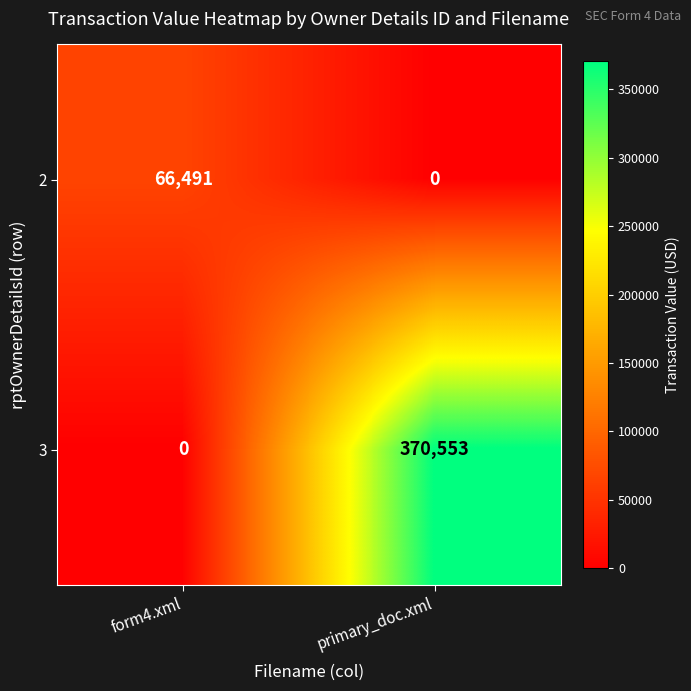

What is the highest value of the 2 series?

66491